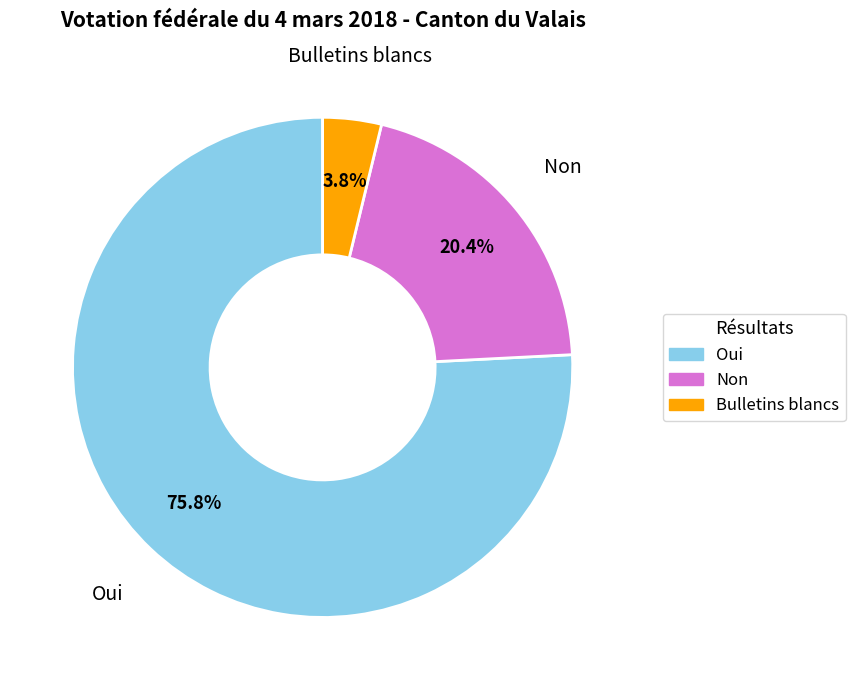

What is the smallest slice in the pie chart?

Bulletins blancs